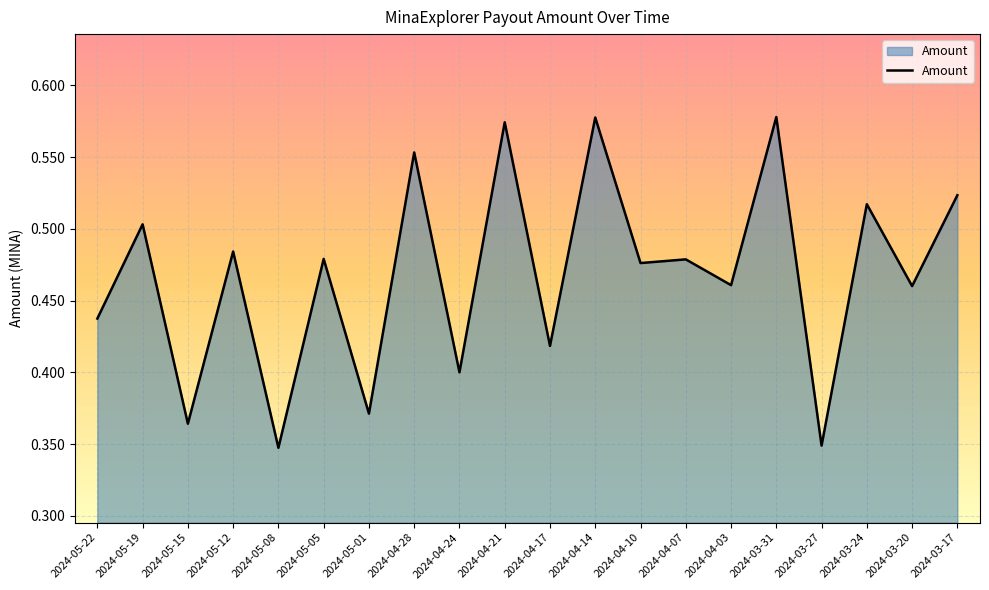

Between 2024-03-17 and 2024-05-01, which is larger?

2024-03-17